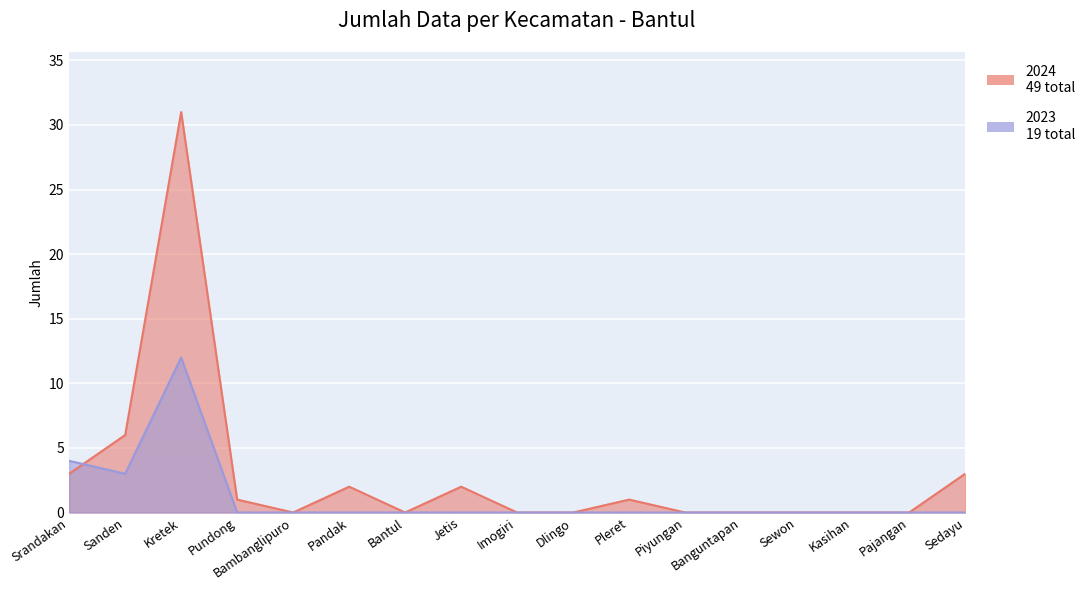

Which category has the highest value in the 2024 series?

Kretek